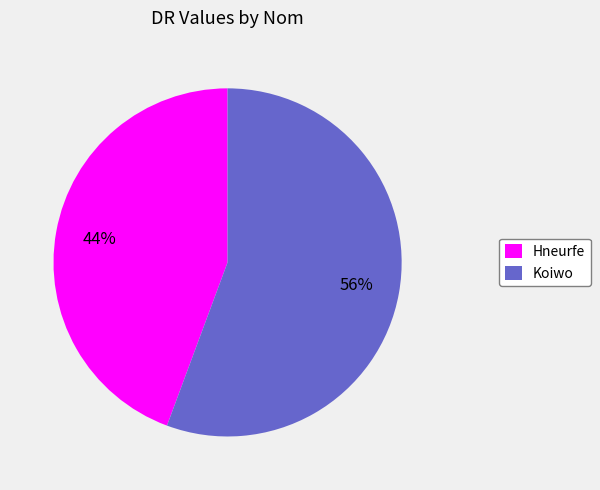

Do Koiwo and Hneurfe together represent more than half of the pie?

Yes